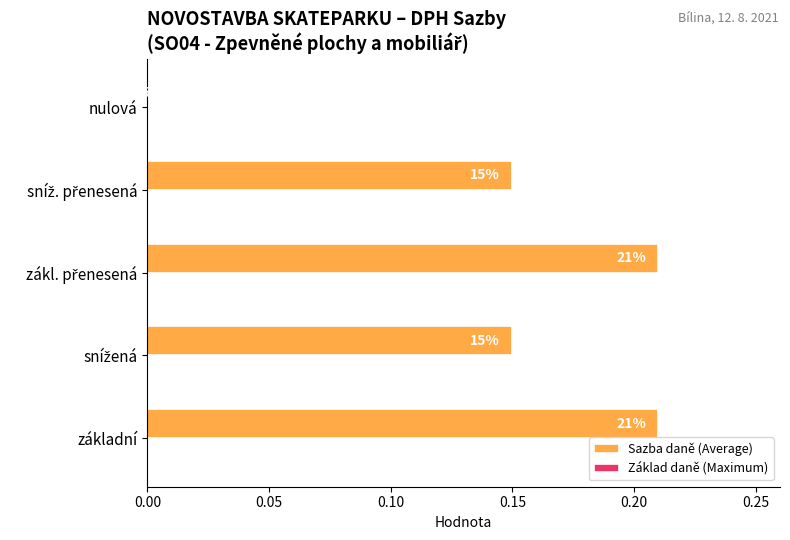

Is it true that the value at nulová is 0.1?

False